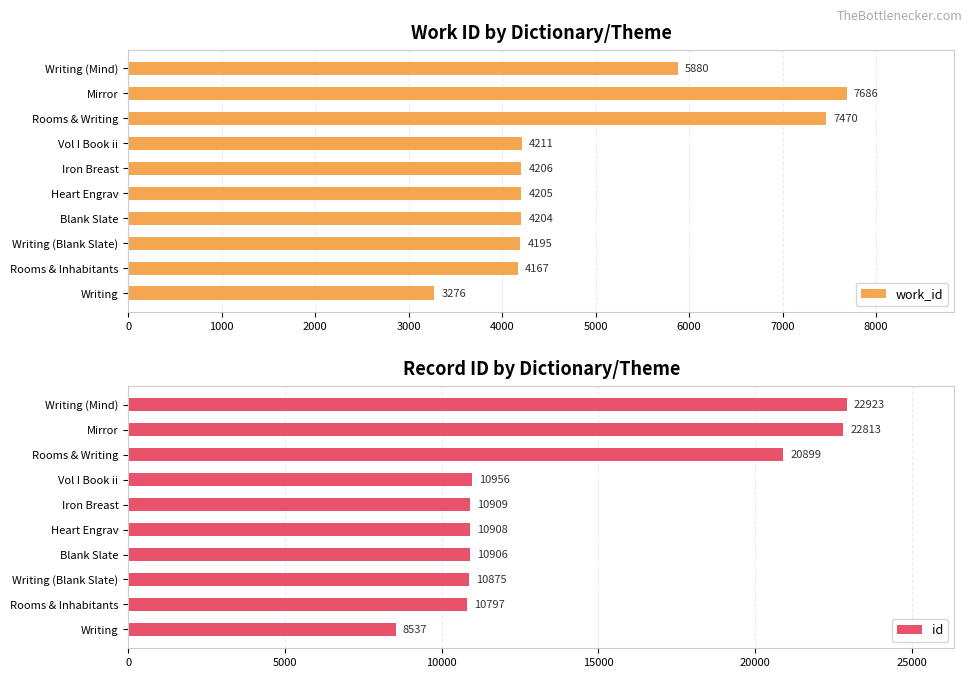

At which label does work_id reach its peak?

Mirror